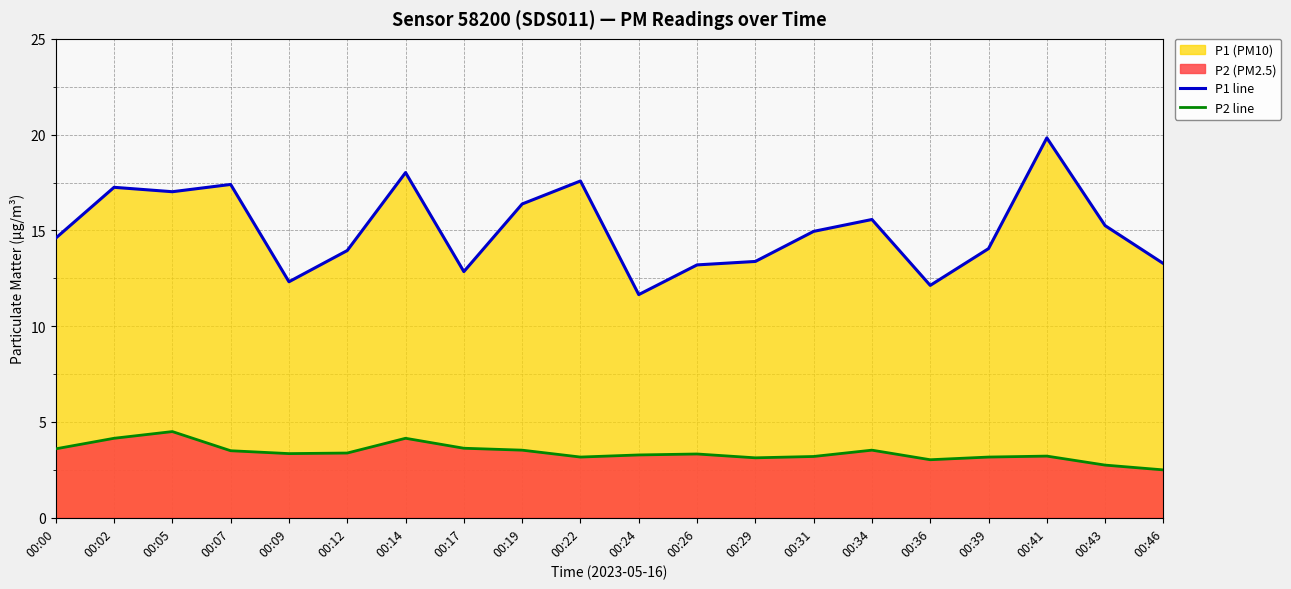

How many data points in P2 line are less than 3?

2